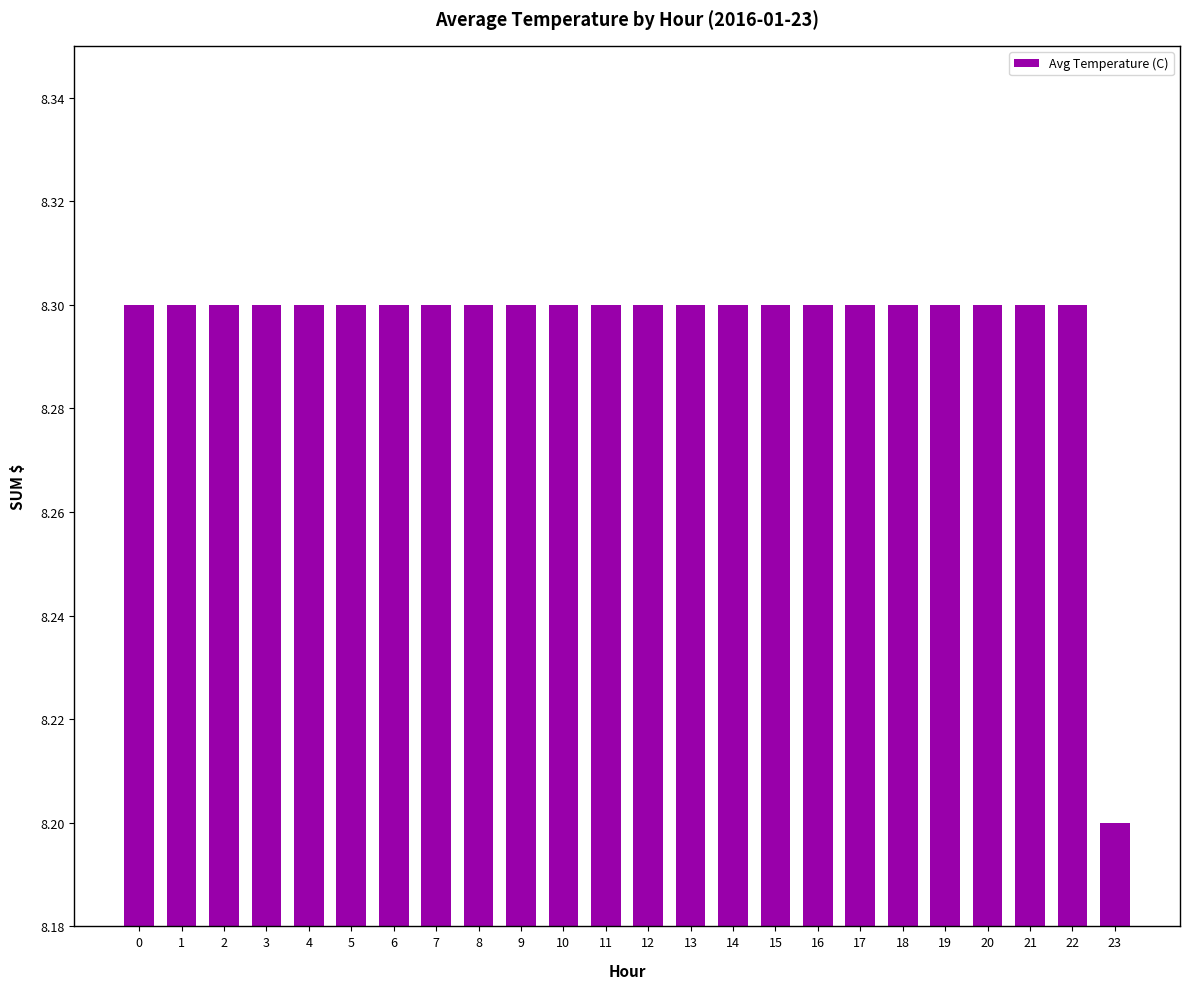

Does the chart contain any negative values?

No